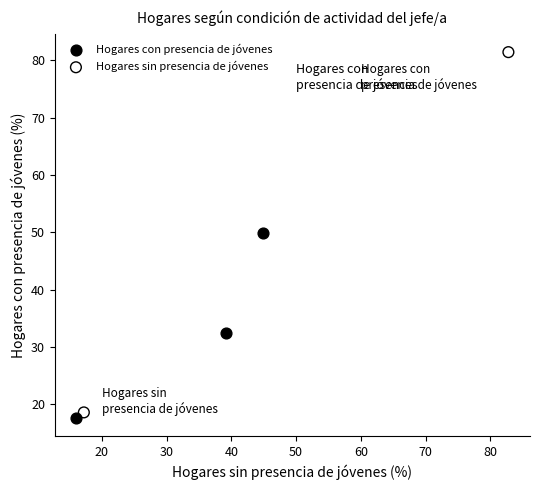

Which series reaches the maximum Y coordinate?

Hogares sin presencia de jóvenes